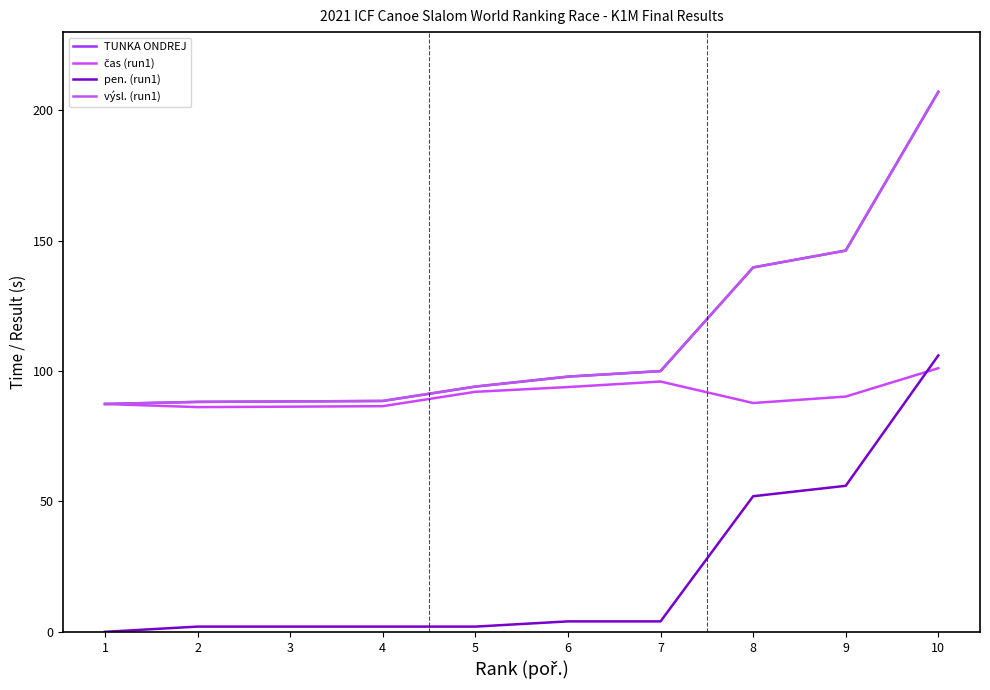

What is the difference between the highest and lowest values at 5?

92.0